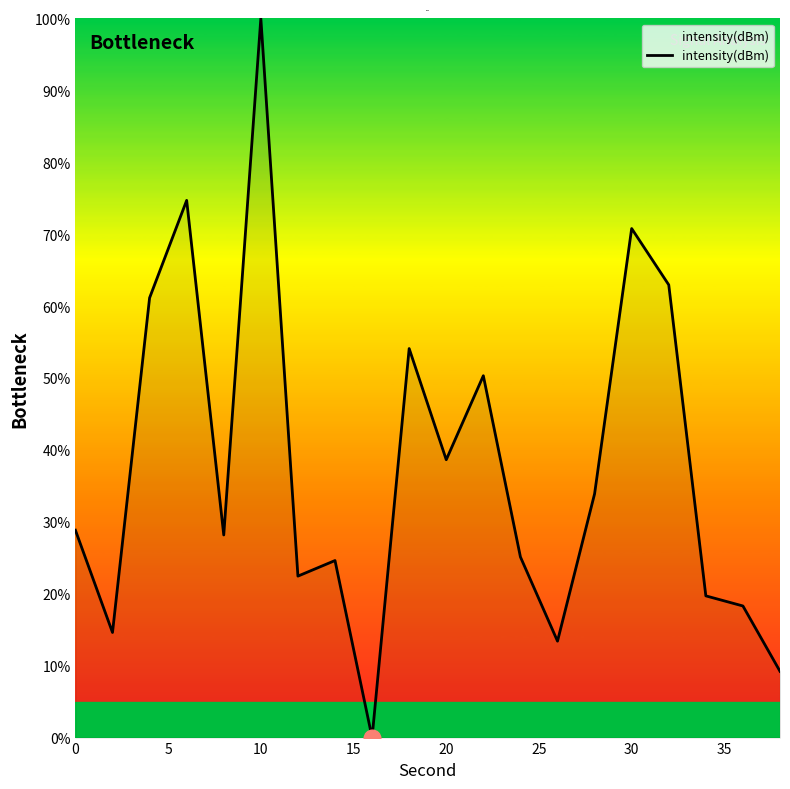

How many series are shown in this chart?

1